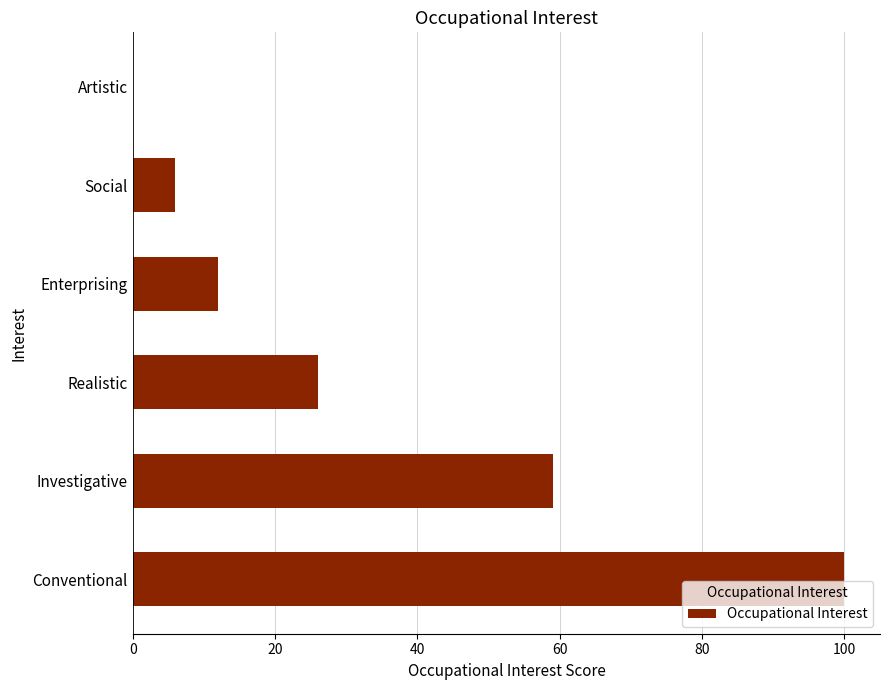

What is the sum of all values?

203